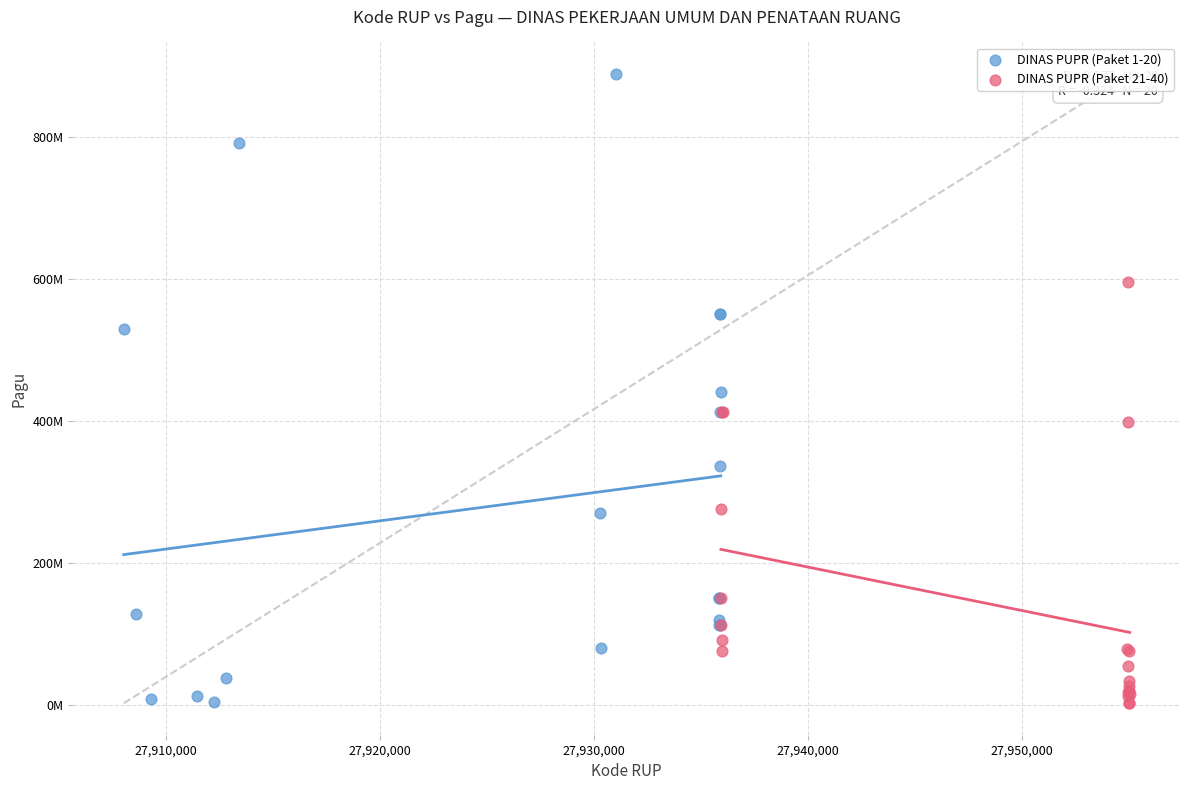

What are all the series names shown in the legend?

DINAS PUPR (Paket 1-20), DINAS PUPR (Paket 21-40)